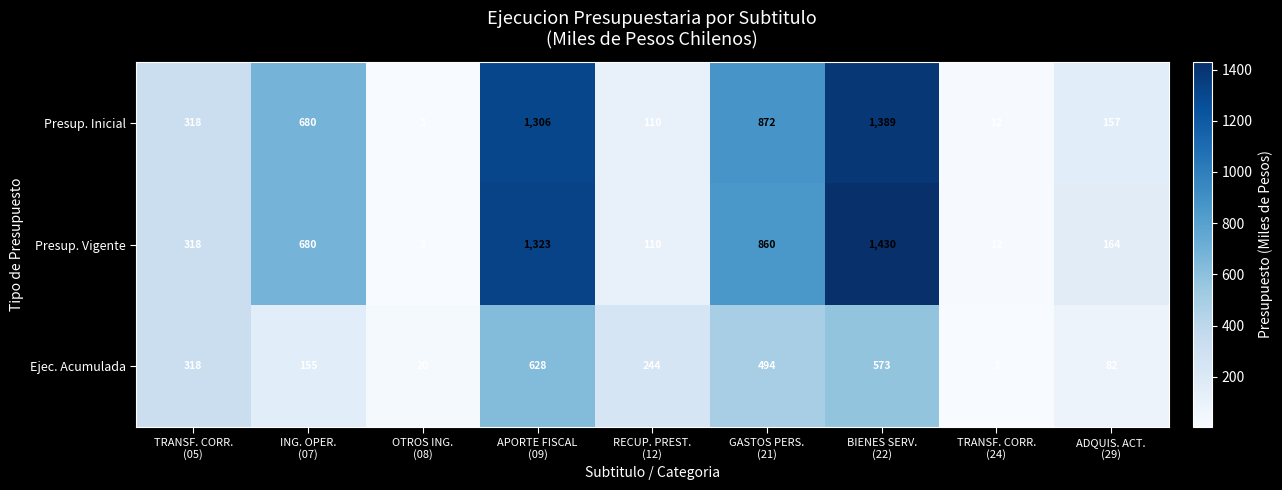

Reading left to right, extract all data points from this chart.

Presup. Inicial: 318	680	3	1306	110	872	1389	12	157
Presup. Vigente: 318	680	3	1323	110	860	1430	12	164
Ejec. Acumulada: 318	155	20	628	244	494	573	3	82